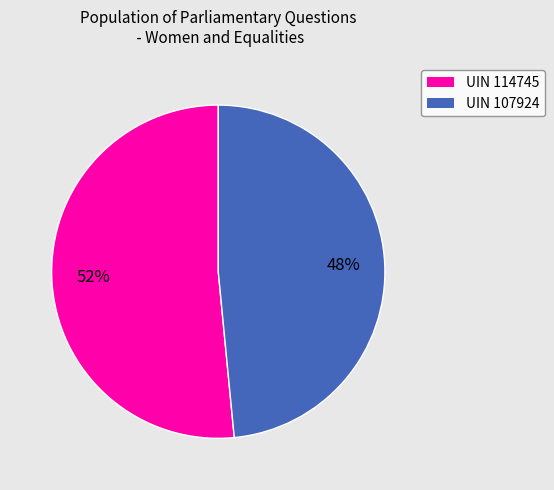

To the nearest percent, what is the average slice percentage?

50%